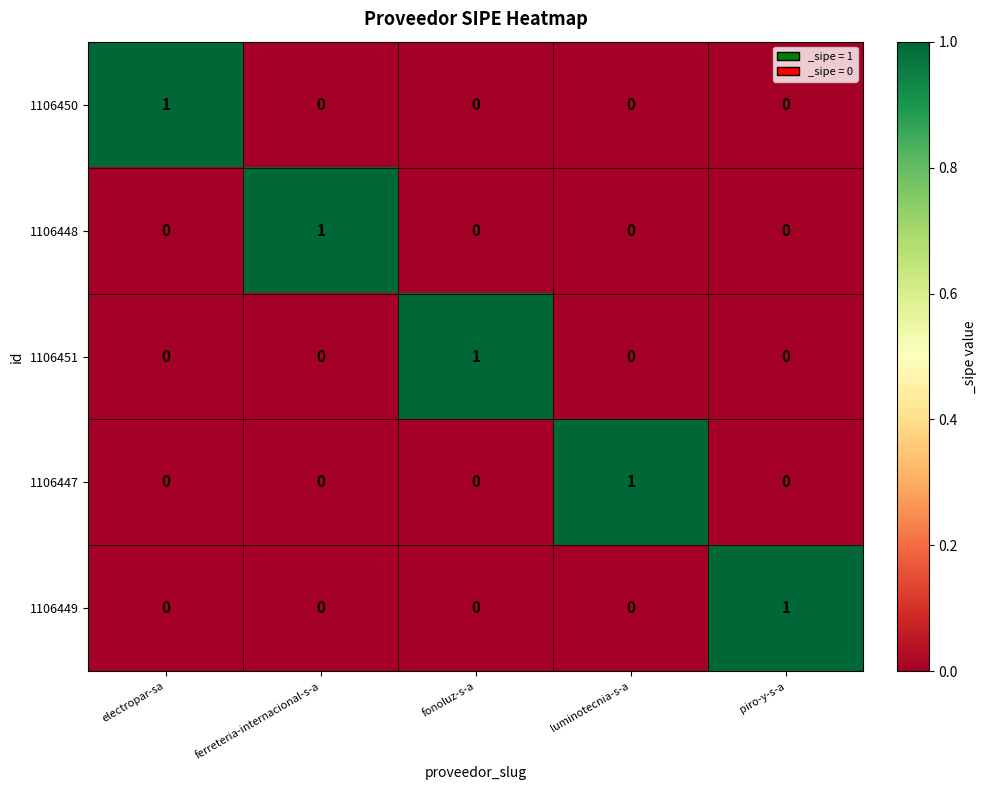

Is it true that 1106450 equals -1 at ferreteria-internacional-s-a?

False